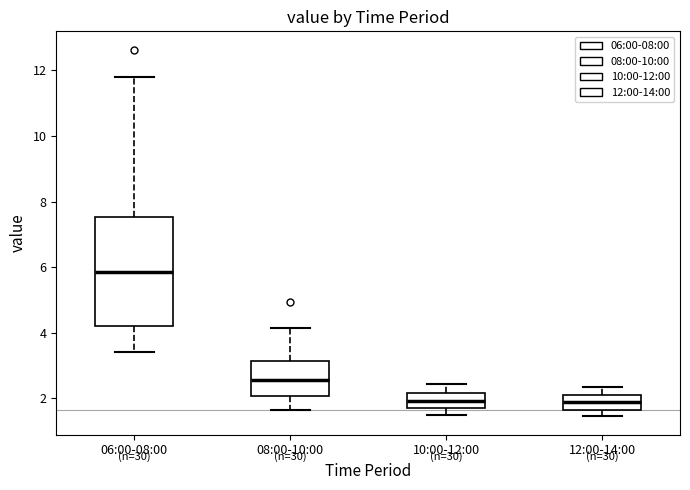

Reading left to right, read every box against the y-axis: the position of its median line, the range the box covers, and the ends of its whiskers. The values are not printed on the chart, so give them approximately, as read against the axis.

06:00-08:00: median 5.8, box 4.2 to 7.6, whiskers 3.4 to 11.8
08:00-10:00: median 2.6, box 2.0 to 3.2, whiskers 1.6 to 4.2
10:00-12:00: median 2.0, box 1.8 to 2.2, whiskers 1.6 to 2.4
12:00-14:00: median 1.8, box 1.6 to 2.0, whiskers 1.4 to 2.4